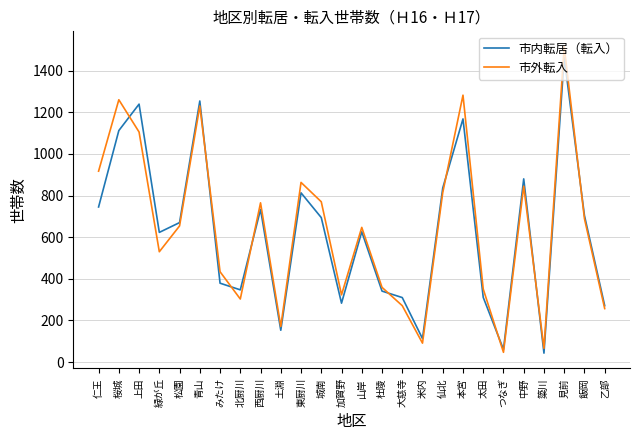

At 緑が丘, list the series in order from largest to smallest.

市内転居（転入）, 市外転入